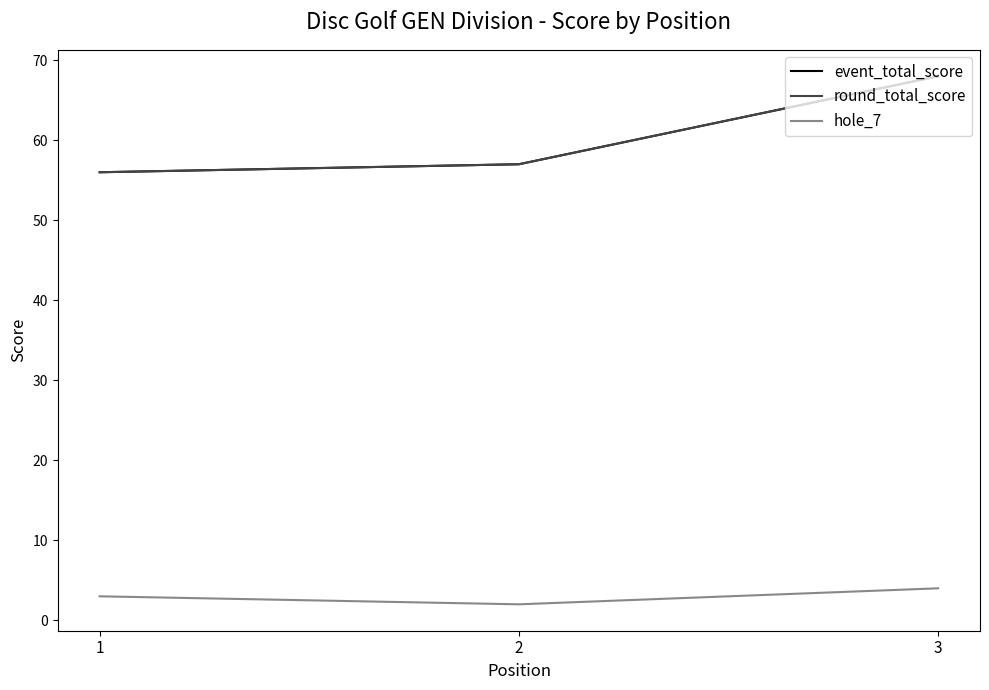

Rank the categories by round_total_score value from highest to lowest.

3, 2, 1